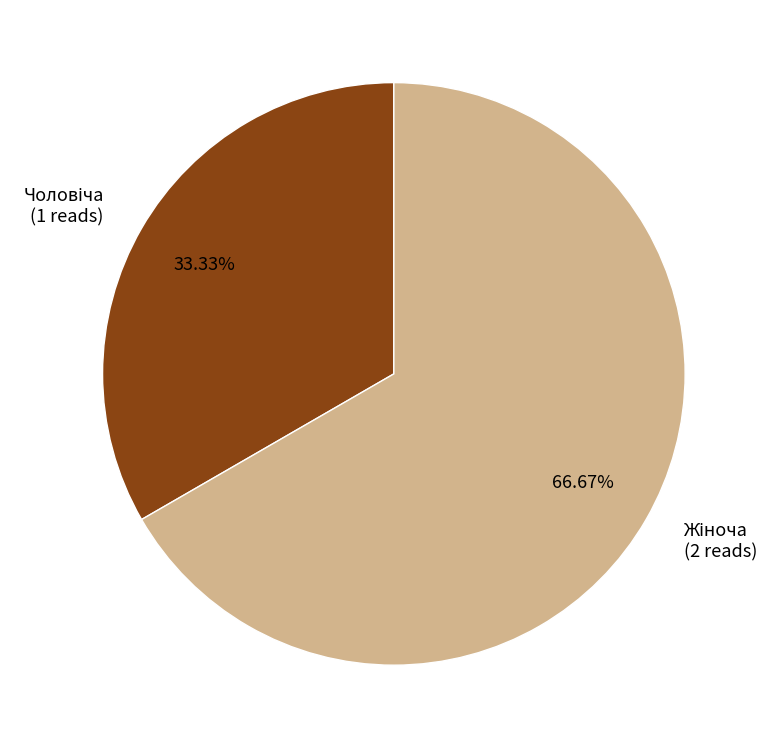

Combined, what portion of the pie is Жіноча and Чоловіча?

100.0%